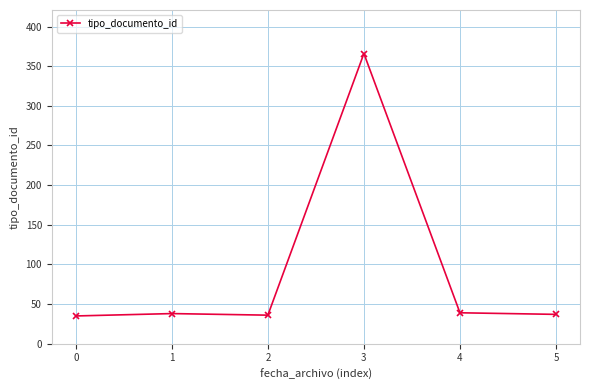

Read the value at 5.

37